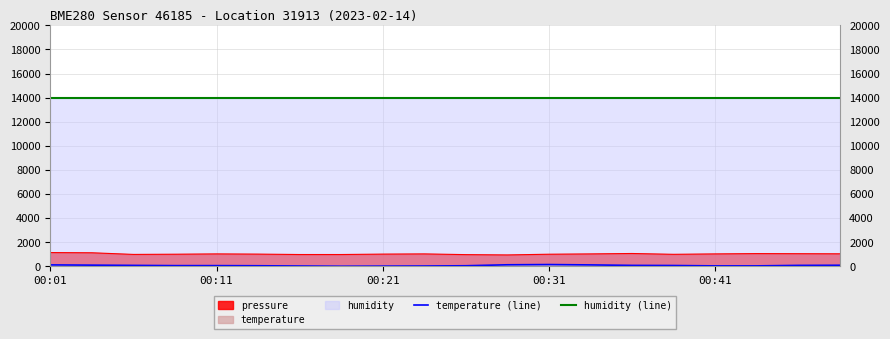

Where is the first local minimum for temperature (line)?

7